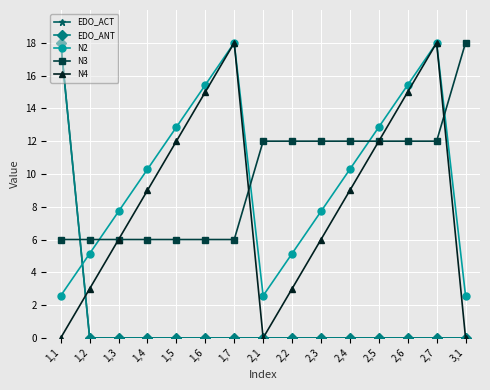

What is the maximum value for N4?

18.0